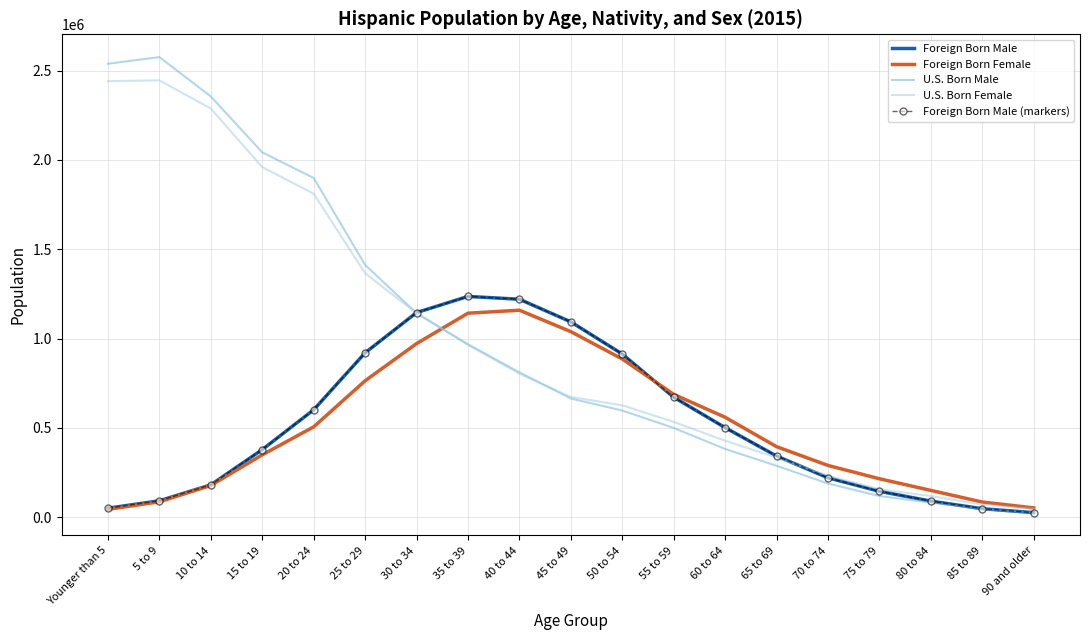

What is the greatest value displayed?

2576367